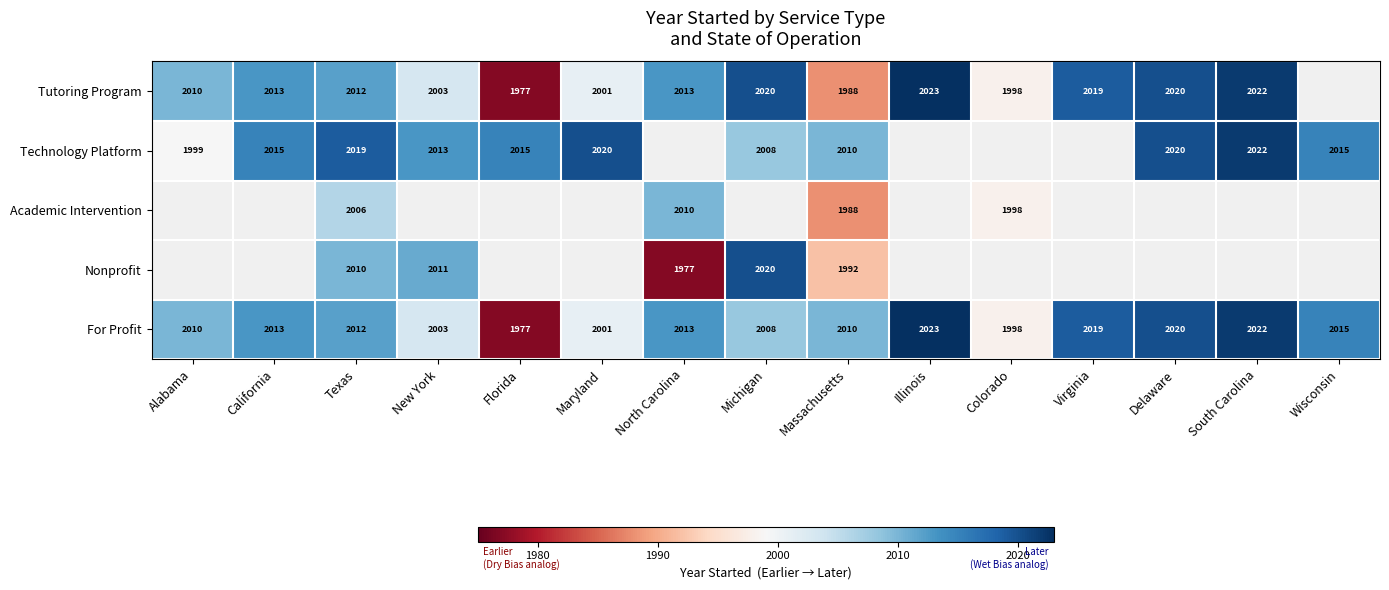

At which label does For Profit first exceed 2012?

California